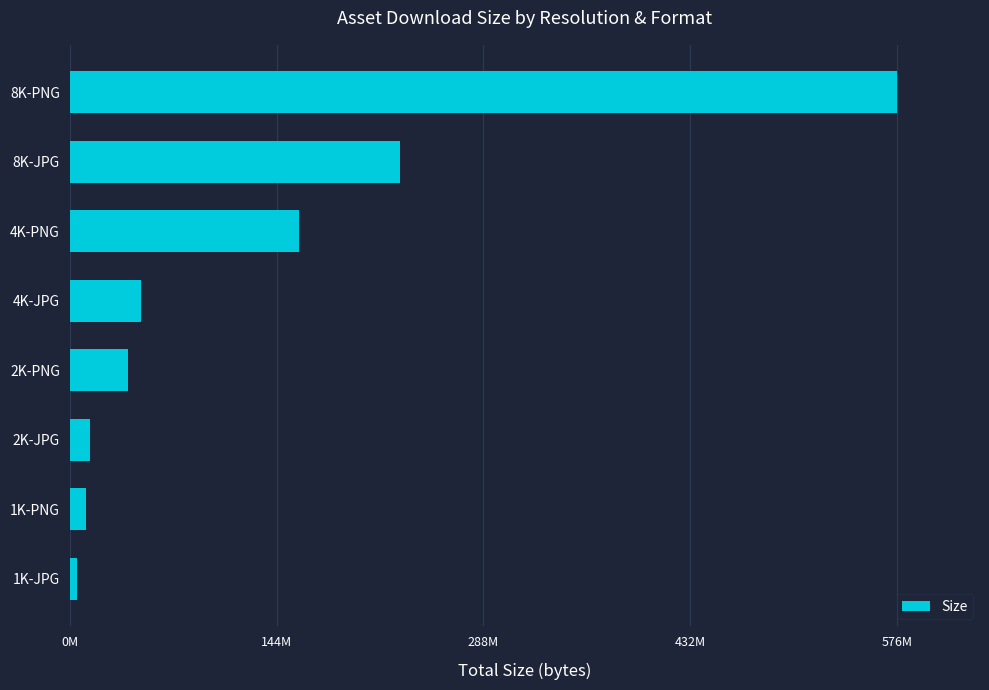

What is the minimum value shown in the chart?

4941295